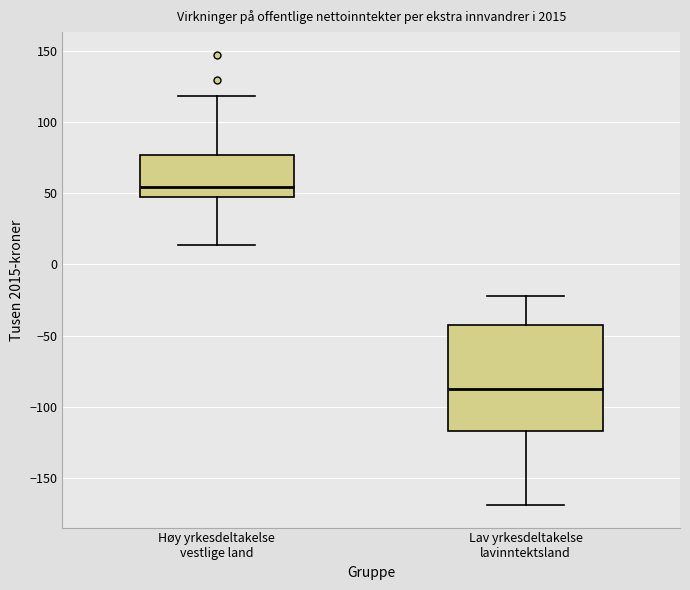

Where is the lower edge of the box for Lav yrkesdeltakelse lavinntektsland on the y-axis? The values are not printed on the chart, so give them approximately, as read against the axis.

-115